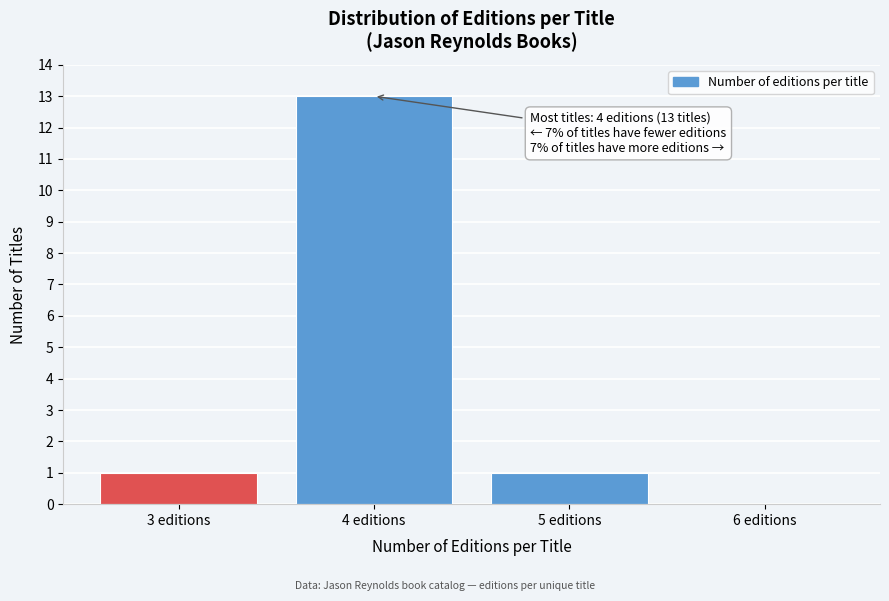

Over which range of the x-axis is the bar tallest?

3.5 to 4.5